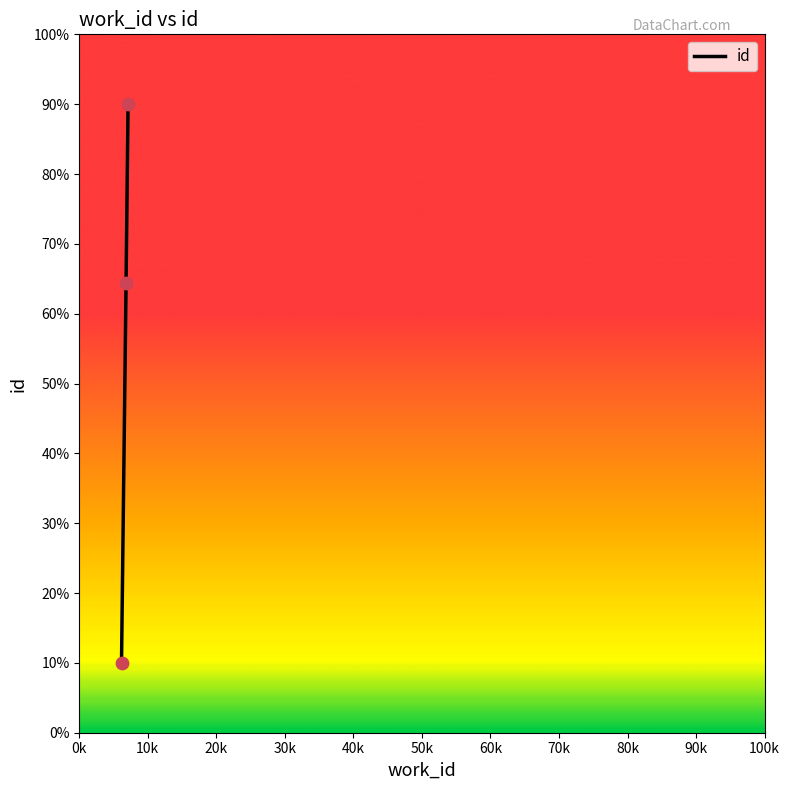

What is the minimum value shown in the chart?

10.0